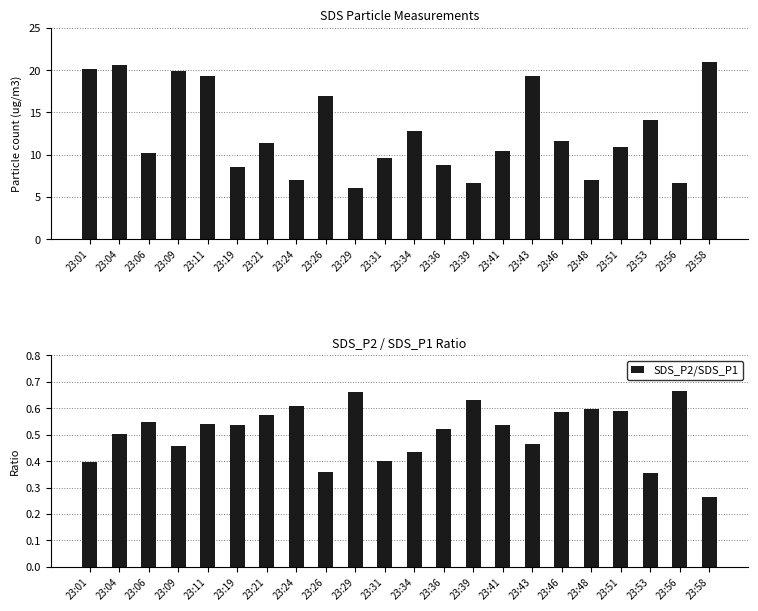

What is the difference between the maximum and minimum values in the SDS_P2/SDS_P1 series?

0.4